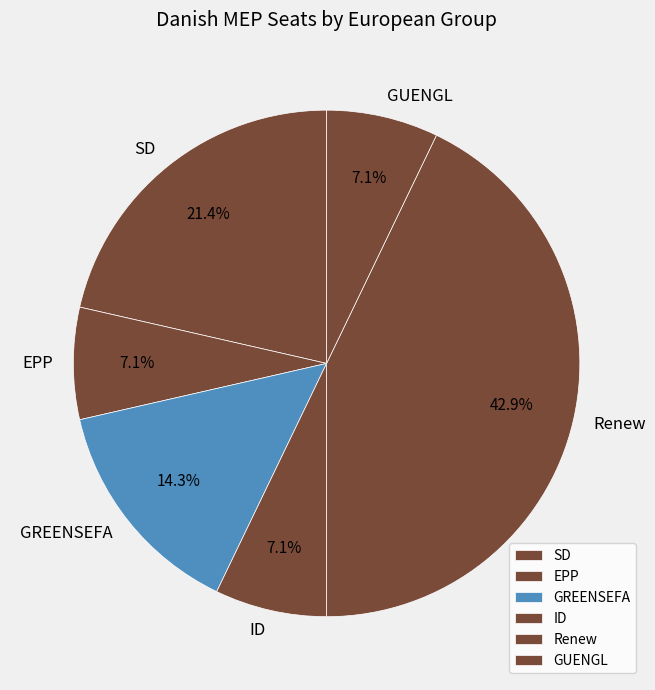

Which slice is the largest?

Renew